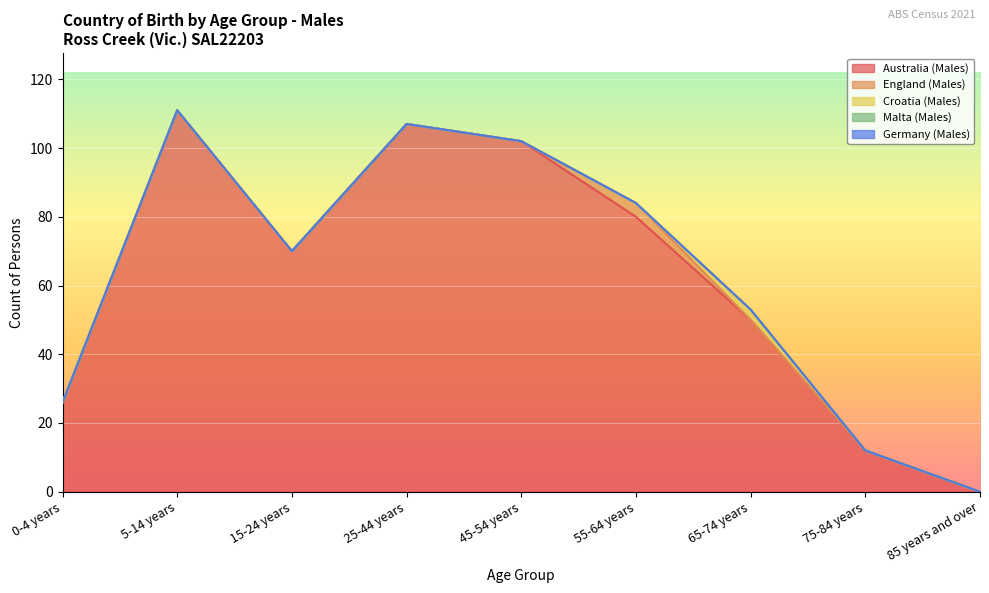

True or false: Germany (Males) has more than 1 interior local peaks.

False